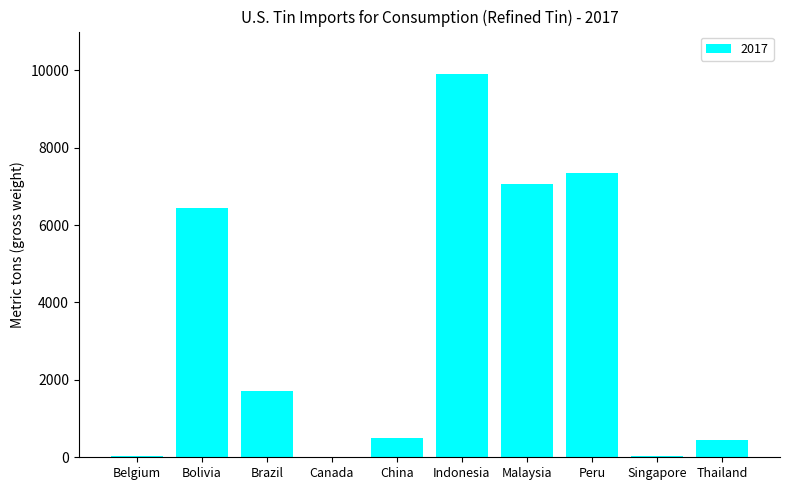

What is the maximum value shown in the chart?

9910